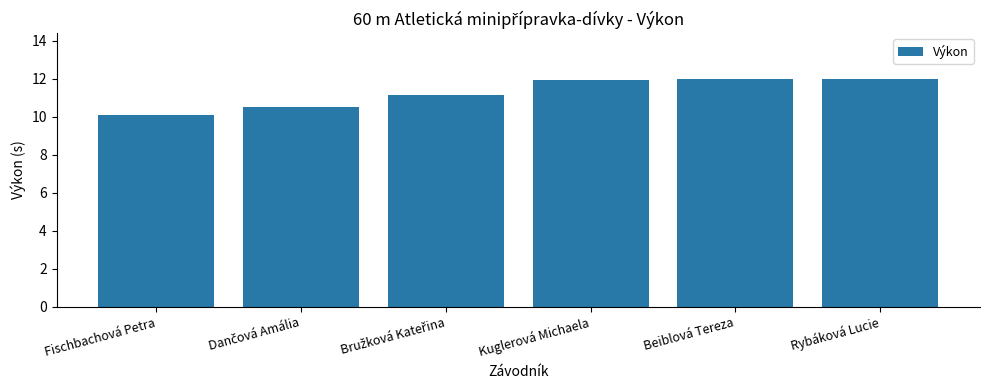

How many data points are less than 11?

2